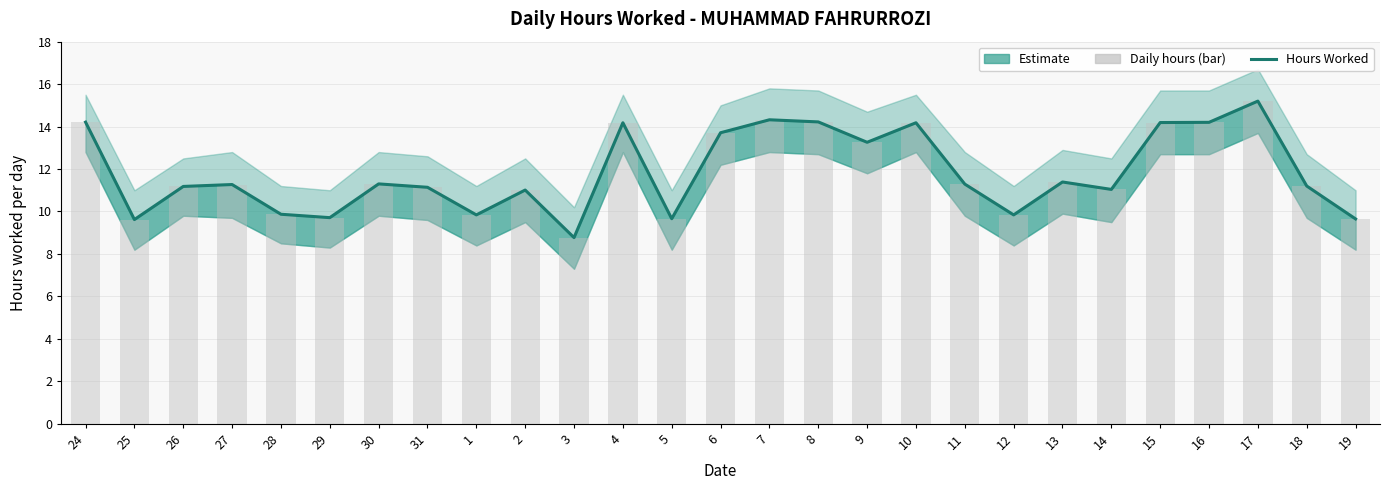

Reading left to right, extract all data points from this chart.

Hours Worked: 24=14.2	25=9.6	26=11.2	27=11.3	28=9.9	29=9.7	30=11.3	31=11.1	1=9.8	2=11.0	3=8.8	4=14.2	5=9.7	6=13.7	7=14.3	8=14.2	9=13.3	10=14.2	11=11.3	12=9.8	13=11.4	14=11.0	15=14.2	16=14.2	17=15.2	18=11.2	19=9.7
Daily hours (bar): 24=14.2	25=9.6	26=11.2	27=11.3	28=9.9	29=9.7	30=11.3	31=11.1	1=9.8	2=11.0	3=8.8	4=14.2	5=9.7	6=13.7	7=14.3	8=14.2	9=13.3	10=14.2	11=11.3	12=9.8	13=11.4	14=11.0	15=14.2	16=14.2	17=15.2	18=11.2	19=9.7